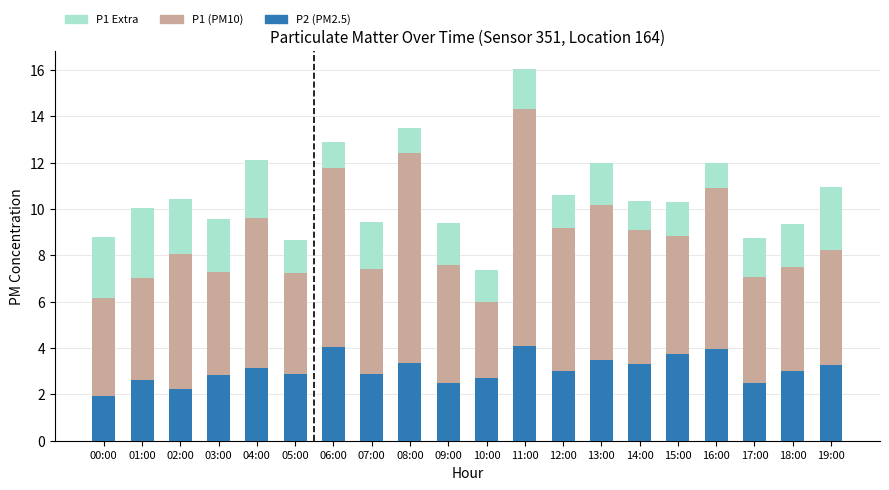

What is the minimum value for P2 (PM2.5)?

1.9